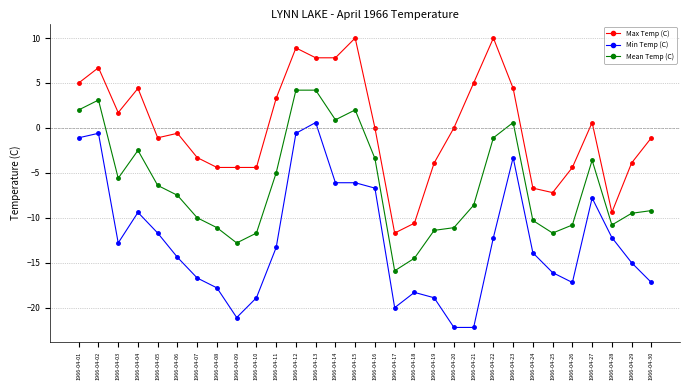

Reading left to right, extract all data points from this chart.

Max Temp (C): 1966-04-01=5.0	1966-04-02=6.7	1966-04-03=1.7	1966-04-04=4.4	1966-04-05=-1.1	1966-04-06=-0.6	1966-04-07=-3.3	1966-04-08=-4.4	1966-04-09=-4.4	1966-04-10=-4.4	1966-04-11=3.3	1966-04-12=8.9	1966-04-13=7.8	1966-04-14=7.8	1966-04-15=10.0	1966-04-16=0.0	1966-04-17=-11.7	1966-04-18=-10.6	1966-04-19=-3.9	1966-04-20=0.0	1966-04-21=5.0	1966-04-22=10.0	1966-04-23=4.4	1966-04-24=-6.7	1966-04-25=-7.2	1966-04-26=-4.4	1966-04-27=0.6	1966-04-28=-9.4	1966-04-29=-3.9	1966-04-30=-1.1
Min Temp (C): 1966-04-01=-1.1	1966-04-02=-0.6	1966-04-03=-12.8	1966-04-04=-9.4	1966-04-05=-11.7	1966-04-06=-14.4	1966-04-07=-16.7	1966-04-08=-17.8	1966-04-09=-21.1	1966-04-10=-18.9	1966-04-11=-13.3	1966-04-12=-0.6	1966-04-13=0.6	1966-04-14=-6.1	1966-04-15=-6.1	1966-04-16=-6.7	1966-04-17=-20.0	1966-04-18=-18.3	1966-04-19=-18.9	1966-04-20=-22.2	1966-04-21=-22.2	1966-04-22=-12.2	1966-04-23=-3.3	1966-04-24=-13.9	1966-04-25=-16.1	1966-04-26=-17.2	1966-04-27=-7.8	1966-04-28=-12.2	1966-04-29=-15.0	1966-04-30=-17.2
Mean Temp (C): 1966-04-01=2.0	1966-04-02=3.1	1966-04-03=-5.6	1966-04-04=-2.5	1966-04-05=-6.4	1966-04-06=-7.5	1966-04-07=-10.0	1966-04-08=-11.1	1966-04-09=-12.8	1966-04-10=-11.7	1966-04-11=-5.0	1966-04-12=4.2	1966-04-13=4.2	1966-04-14=0.9	1966-04-15=2.0	1966-04-16=-3.4	1966-04-17=-15.9	1966-04-18=-14.5	1966-04-19=-11.4	1966-04-20=-11.1	1966-04-21=-8.6	1966-04-22=-1.1	1966-04-23=0.6	1966-04-24=-10.3	1966-04-25=-11.7	1966-04-26=-10.8	1966-04-27=-3.6	1966-04-28=-10.8	1966-04-29=-9.5	1966-04-30=-9.2